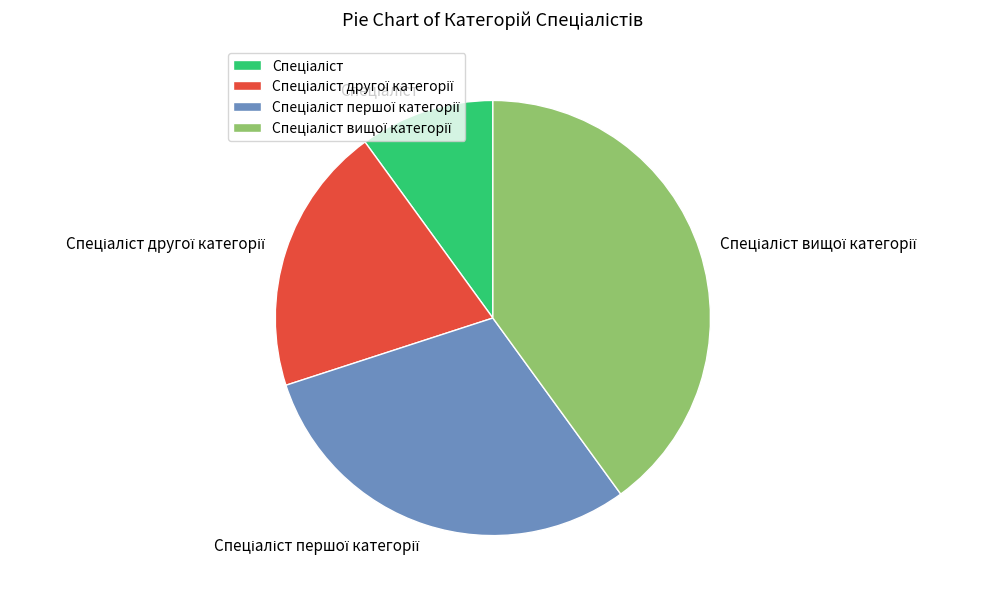

Does any single category account for the majority?

No